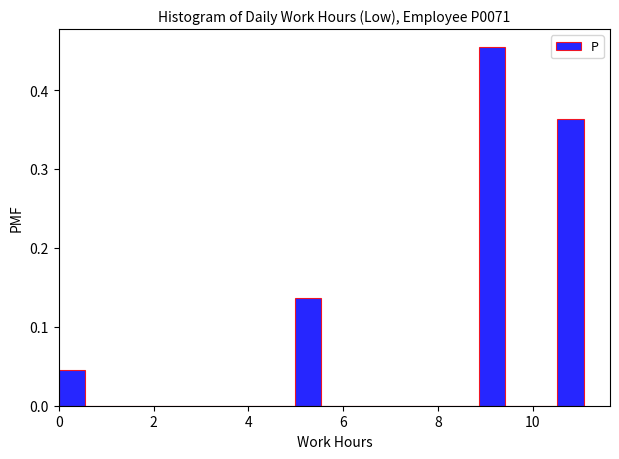

Around what value on the x-axis is the tallest bar? Give the approximate position of its centre, as read against the axis.

9.2